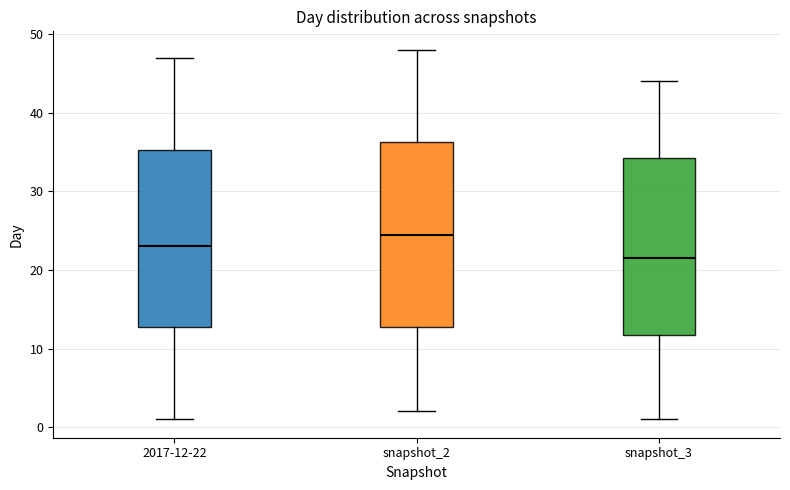

Reading left to right, transcribe this box plot: for each box, give where its median line is, the range the box spans, and where its two whiskers end, as read against the y-axis. The values are not printed on the chart, so give them approximately, as read against the axis.

2017-12-22: median 23, box 13 to 35, whiskers 1 to 47
snapshot_2: median 25, box 13 to 36, whiskers 2 to 48
snapshot_3: median 22, box 12 to 34, whiskers 1 to 44